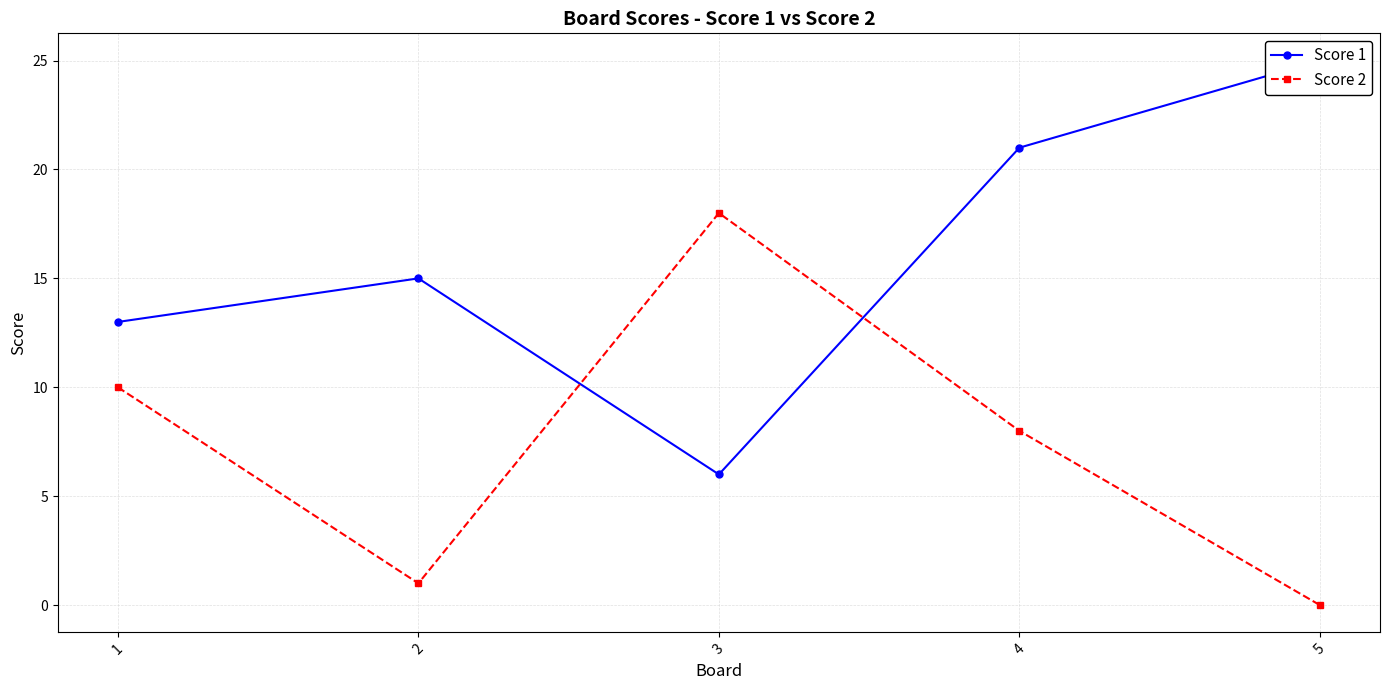

What is the sum of the Score 2 values at 1 and 4?

18